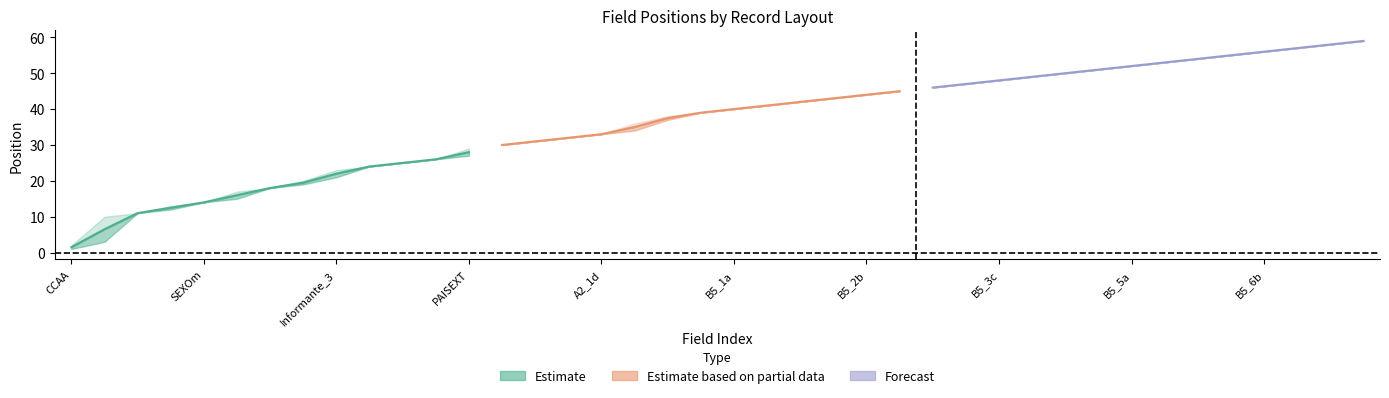

What is the maximum value shown in the chart?

59